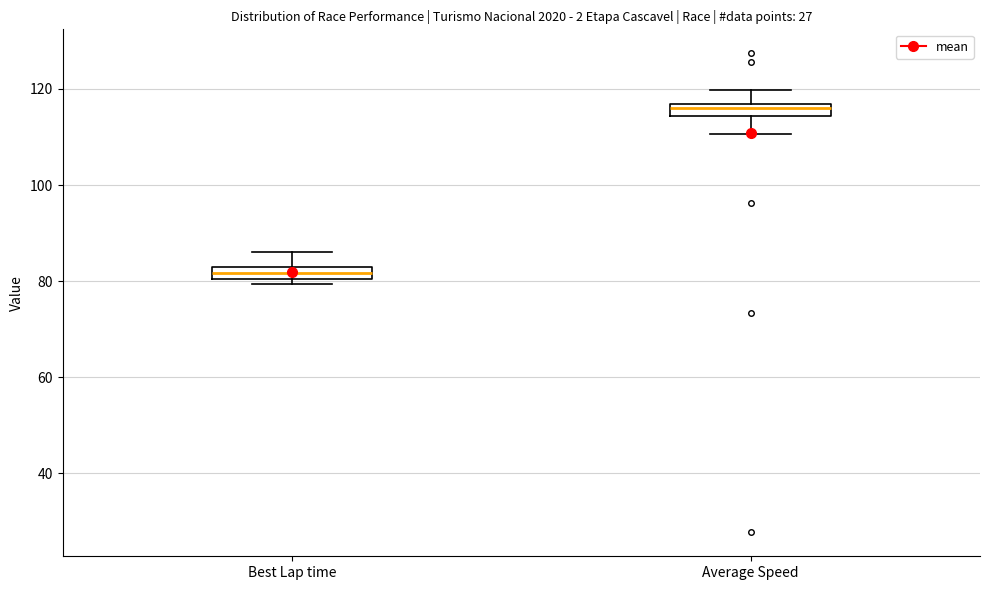

Which box's median line is the lowest?

Best Lap time